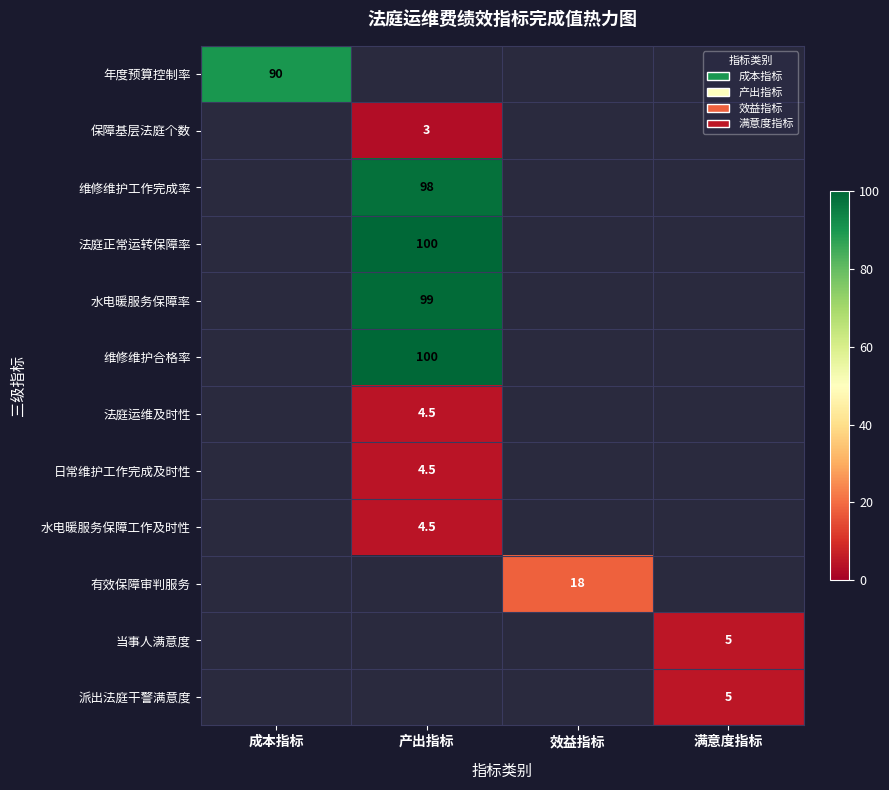

The 保障基层法庭个数 series shows 3.0 at 产出指标. True or false?

True